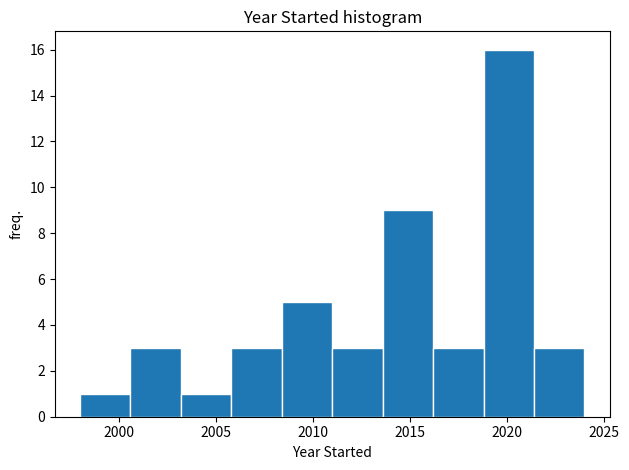

Over which range of the x-axis is the bar tallest?

2018.8 to 2021.4